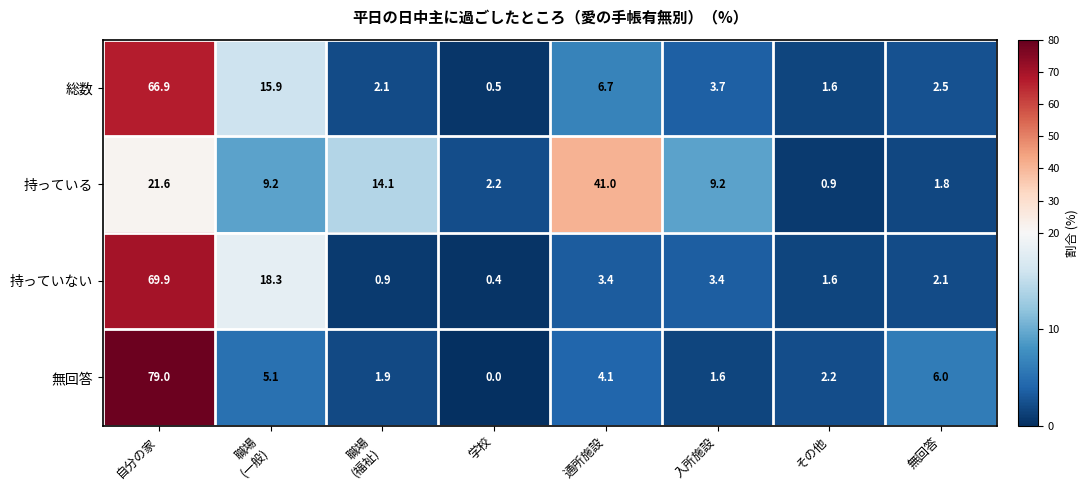

What is the average value of the 無回答 series?

12.5